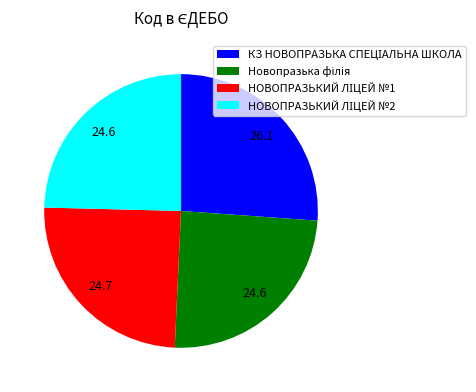

Does any single category account for the majority?

No